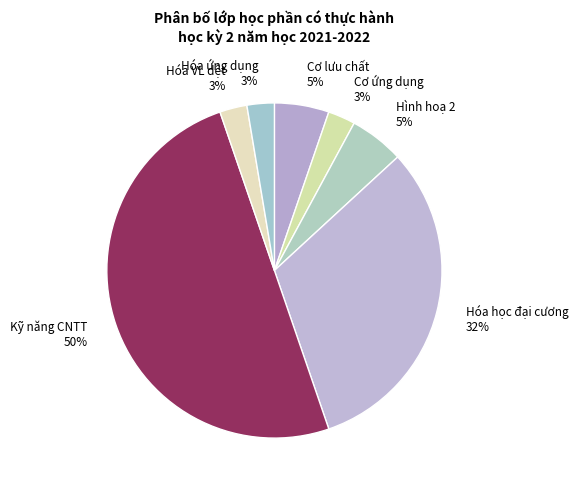

The Hóa VL dệt 3% slice represents 3% of the pie. True or false?

True